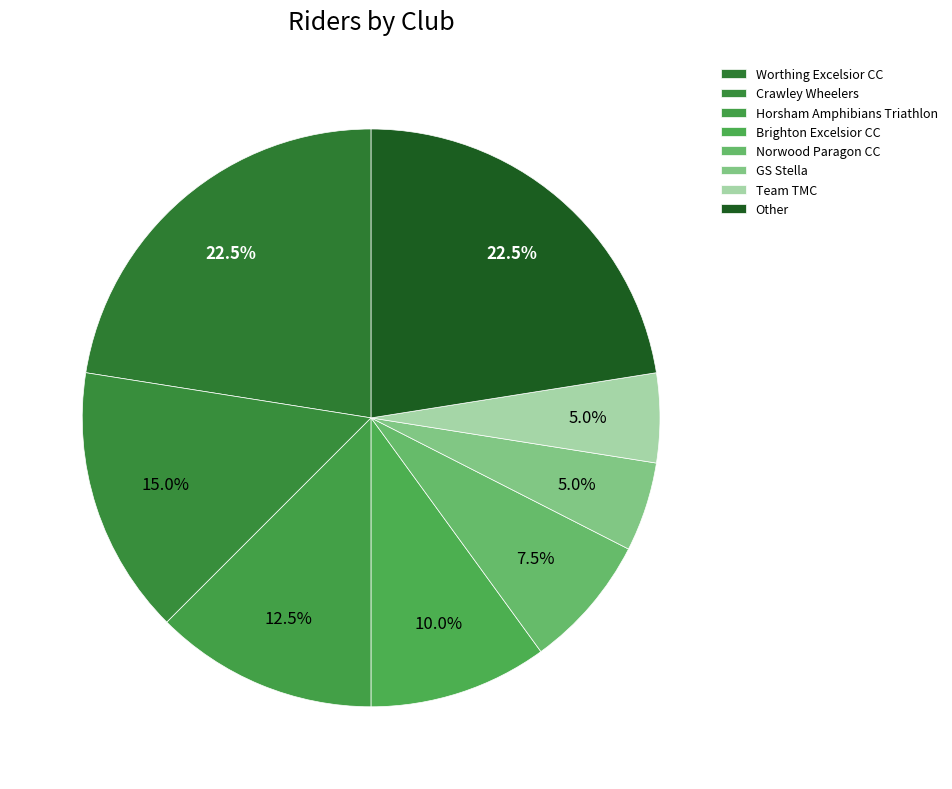

To the nearest percent, what percentage of the pie is Worthing Excelsior CC?

22%